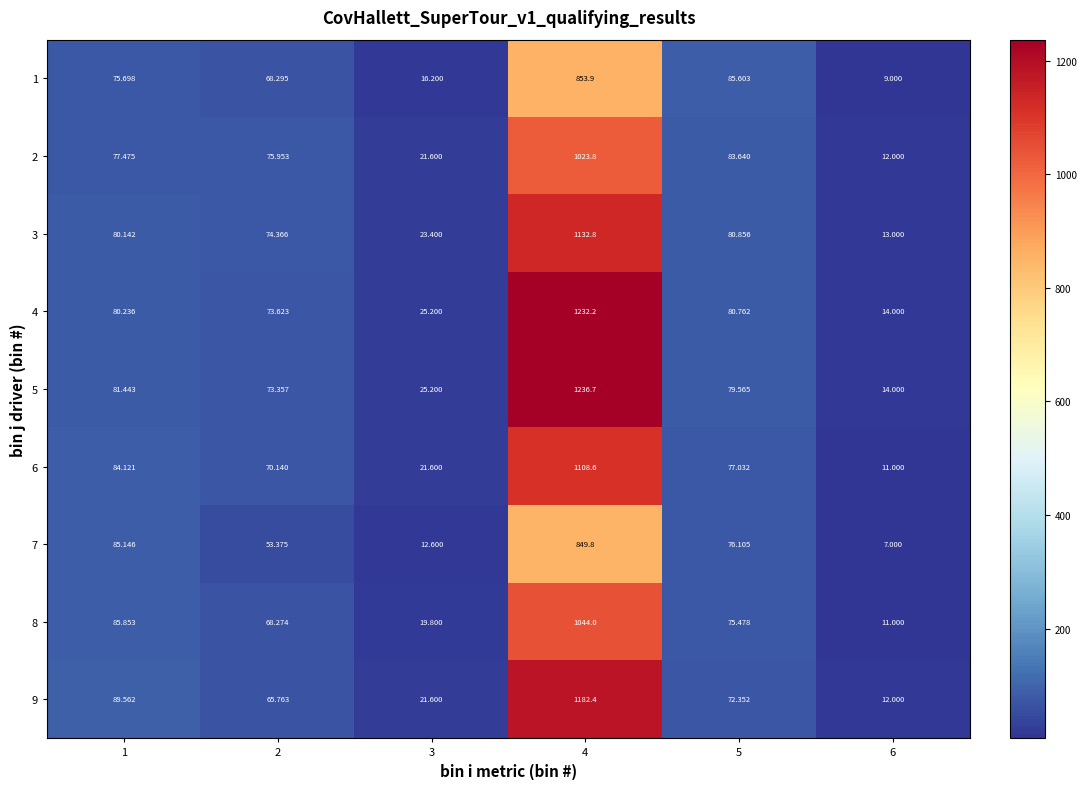

Is the value of 1 at 4 greater than the value of 6 at 1?

Yes